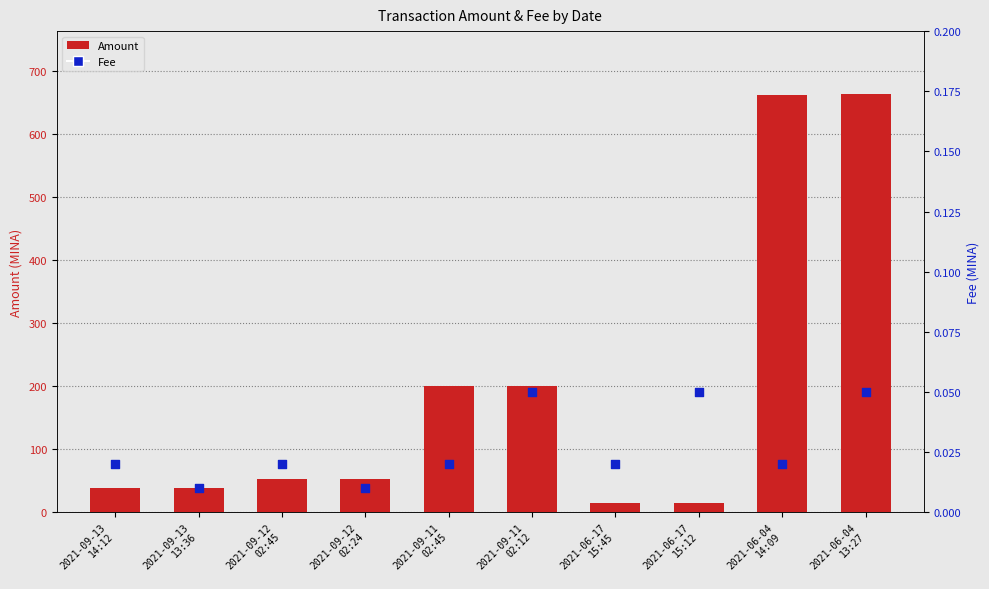

Which series has the largest total across all categories?

Amount